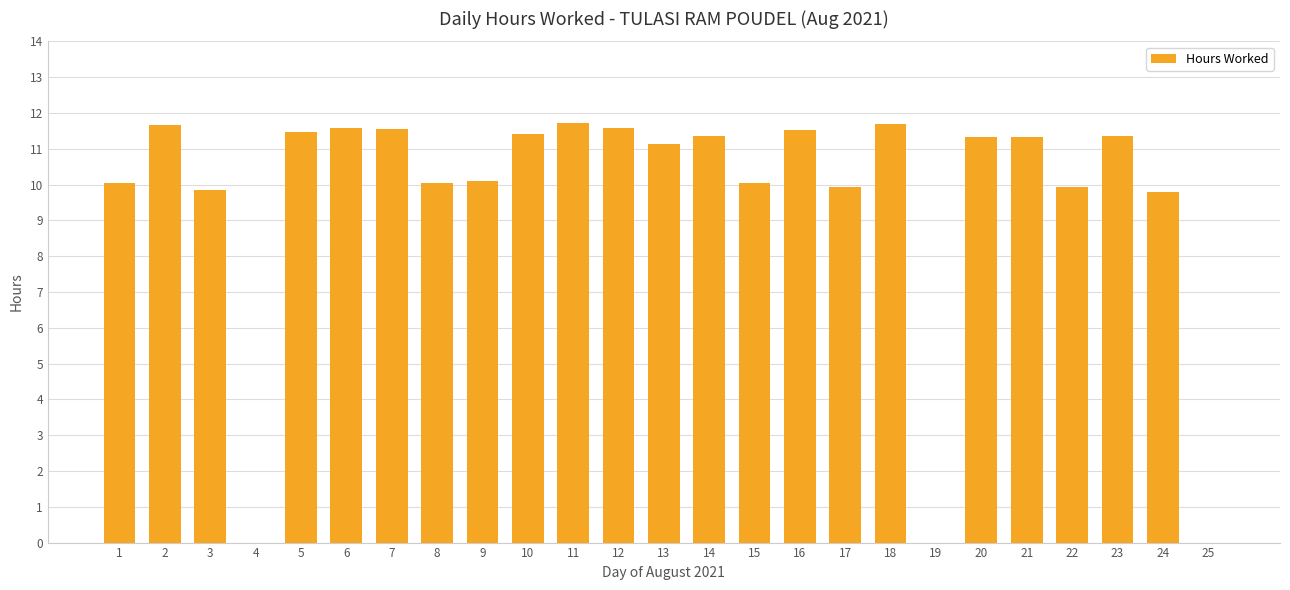

What is the sum of the values at 8 and 24?

19.8